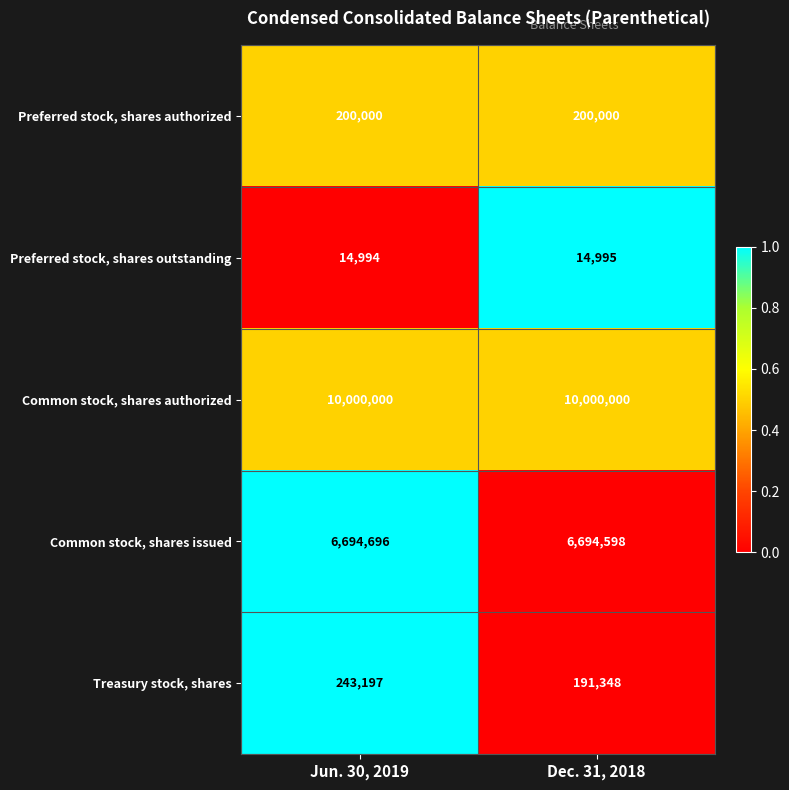

Between Jun. 30, 2019 and Dec. 31, 2018, which series saw the biggest shift?

Treasury stock, shares